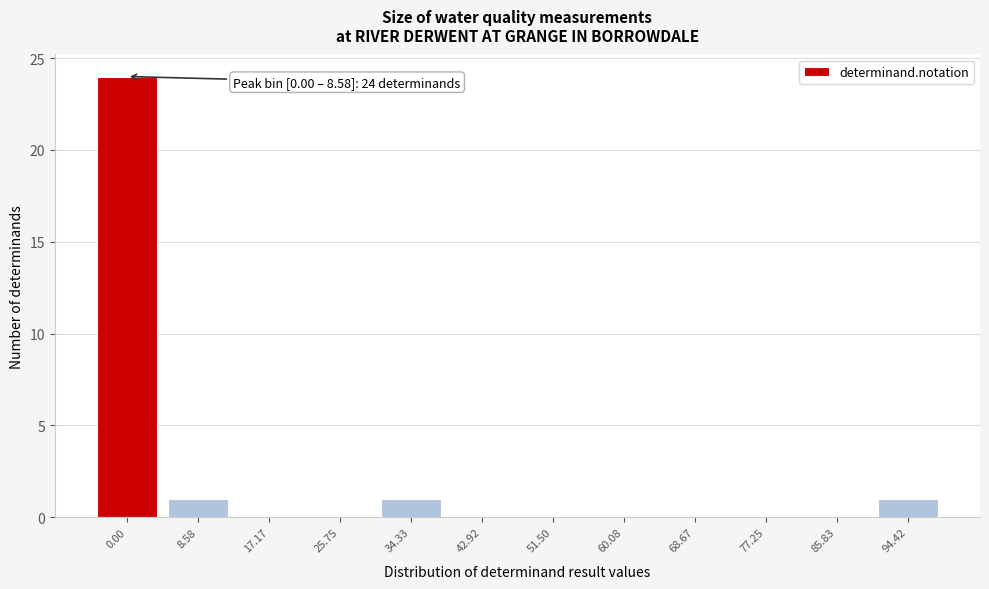

Reading right to left, what are all the values shown in this chart?

94.42=1	85.83=0	77.25=0	68.67=0	60.08=0	51.50=0	42.92=0	34.33=1	25.75=0	17.17=0	8.58=1	0.00=24